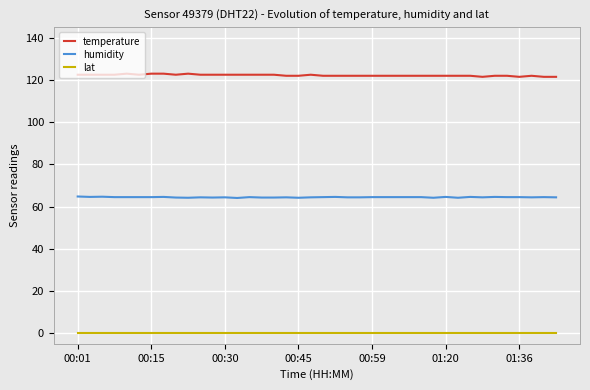

List the series in order of their peak value, highest first.

temperature, humidity, lat